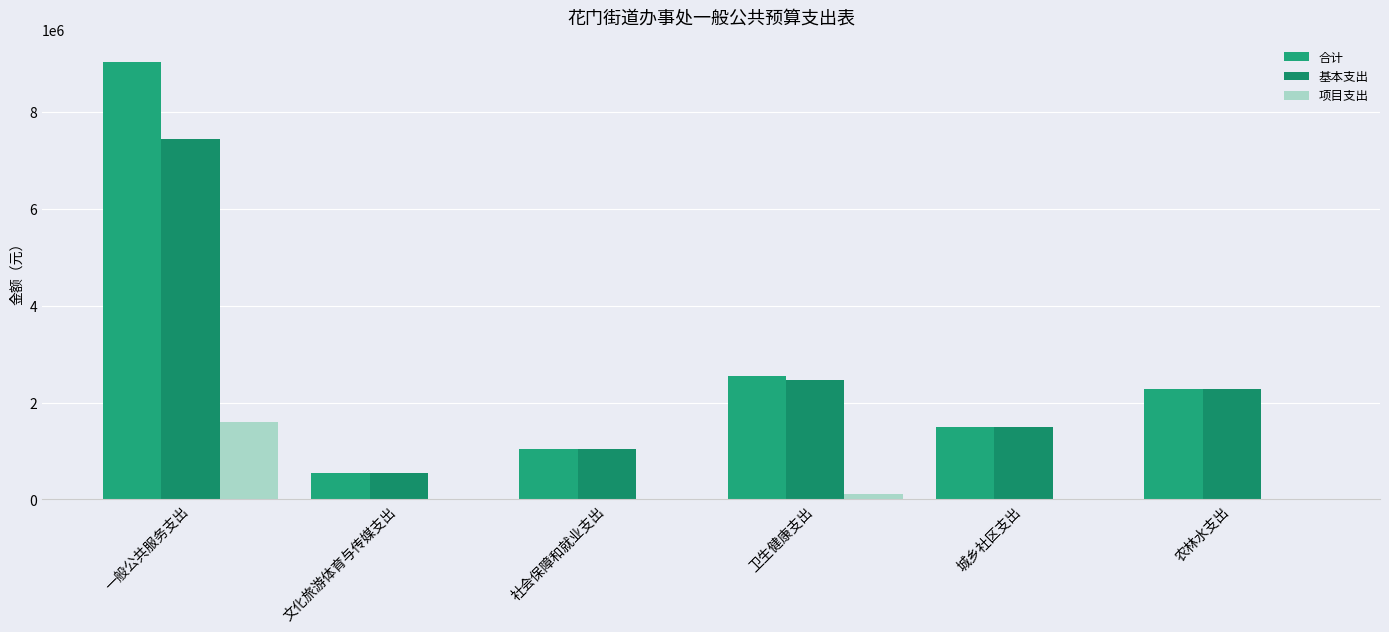

The 合计 series shows 3339021.1 at 一般公共服务支出. True or false?

False